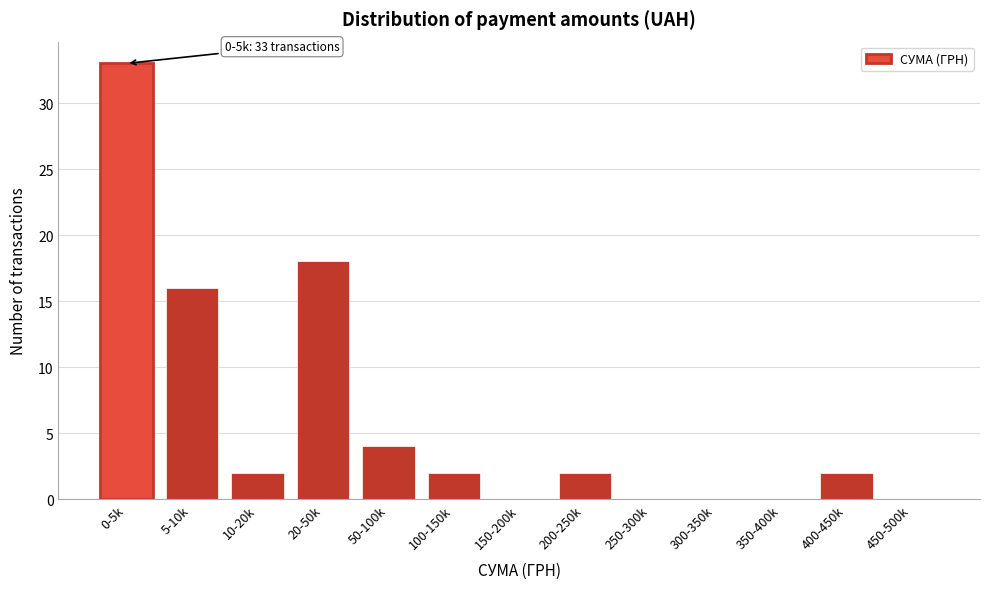

Reading right to left, list all the values displayed in this chart.

450-500k=0	400-450k=2	350-400k=0	300-350k=0	250-300k=0	200-250k=2	150-200k=0	100-150k=2	50-100k=4	20-50k=18	10-20k=2	5-10k=16	0-5k=33